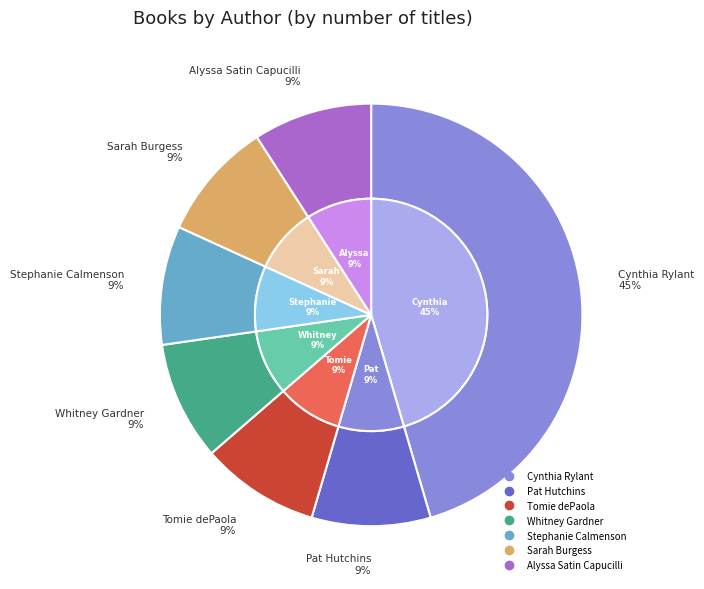

Does any single category account for the majority?

No